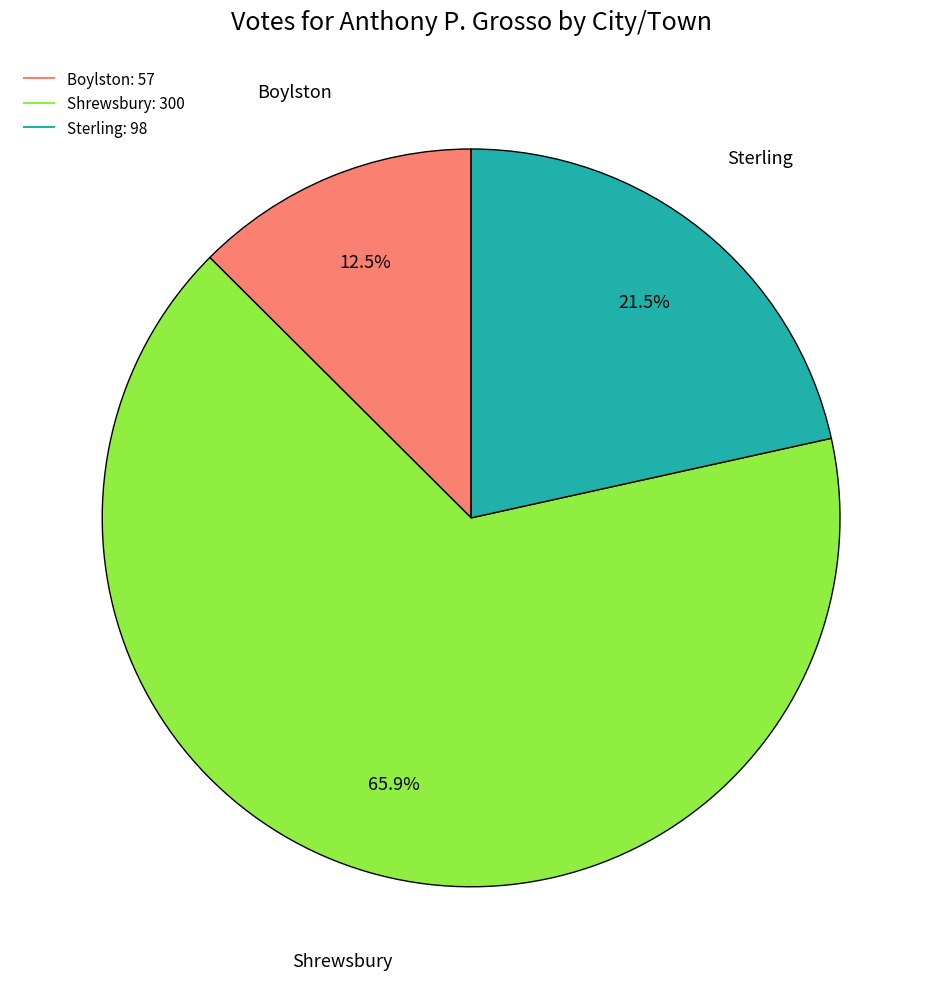

Is it true that Shrewsbury is 66% of the pie?

True